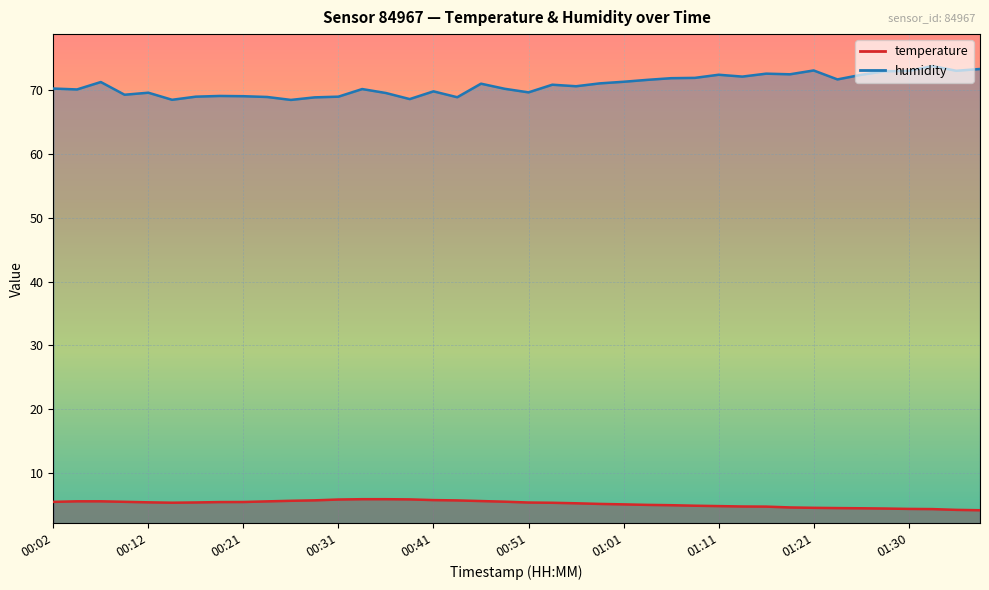

The value of humidity at 01:11 is 48.2. True or false?

False